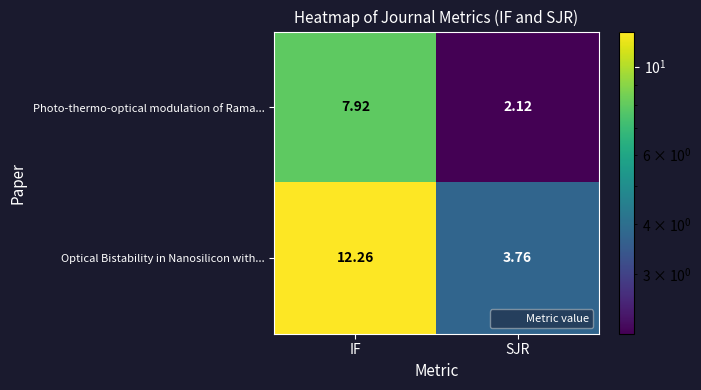

Which category has the highest value in the Photo-thermo-optical modulation of Rama... series?

IF